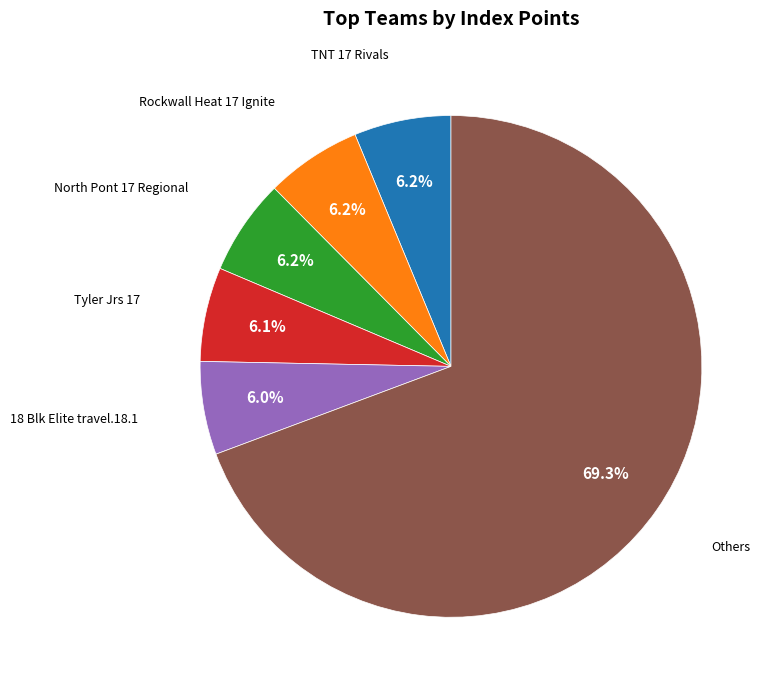

Is there a majority slice in this chart?

Yes